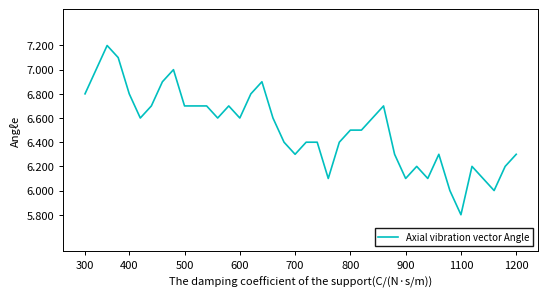

What is the greatest value displayed?

7.2